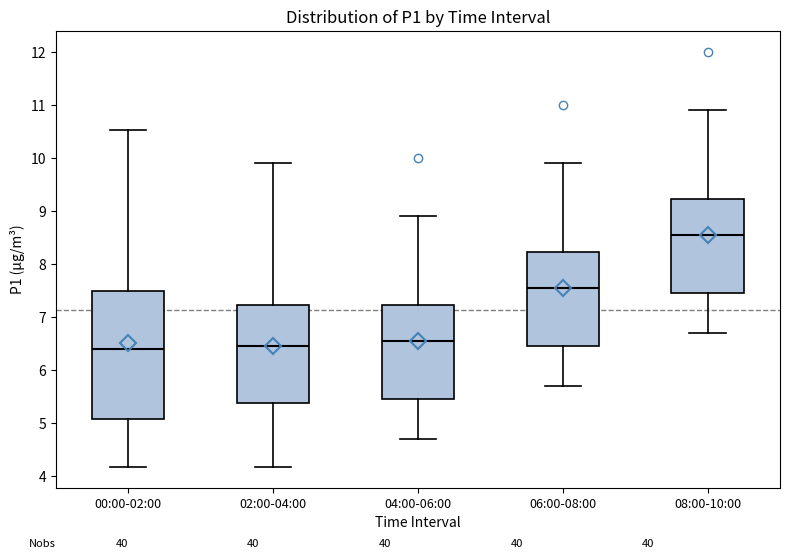

Where does the median line of the box for 08:00-10:00 sit on the y-axis? The values are not printed on the chart, so give them approximately, as read against the axis.

8.6